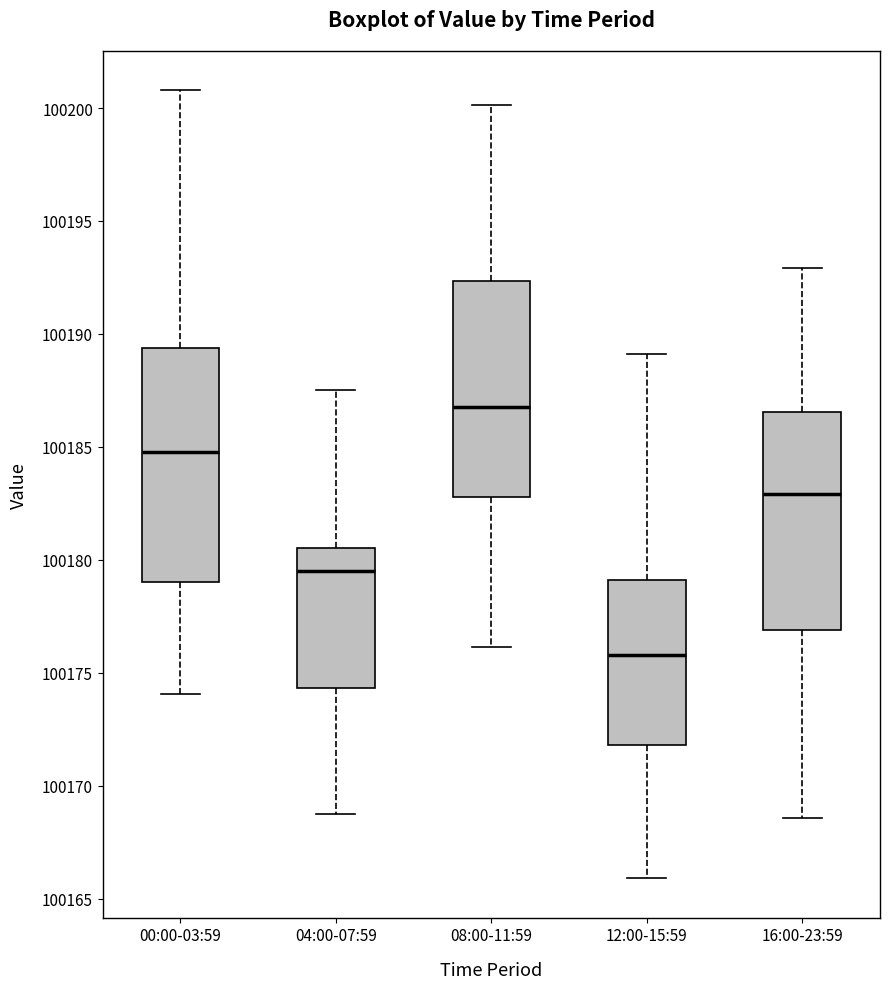

Reading left to right, transcribe this box plot: for each box, give where its median line is, the range the box spans, and where its two whiskers end, as read against the y-axis. The values are not printed on the chart, so give them approximately, as read against the axis.

00:00-03:59: median 100185.0, box 100179.0 to 100189.5, whiskers 100174.0 to 100201.0
04:00-07:59: median 100179.5, box 100174.5 to 100180.5, whiskers 100169.0 to 100187.5
08:00-11:59: median 100187.0, box 100183.0 to 100192.5, whiskers 100176.0 to 100200.0
12:00-15:59: median 100176.0, box 100172.0 to 100179.0, whiskers 100166.0 to 100189.0
16:00-23:59: median 100183.0, box 100177.0 to 100186.5, whiskers 100168.5 to 100193.0